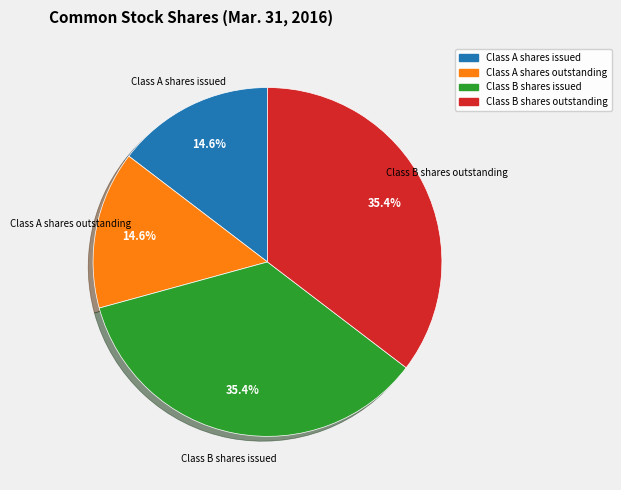

What percentage is the Class A shares issued slice, to the nearest percent?

15%